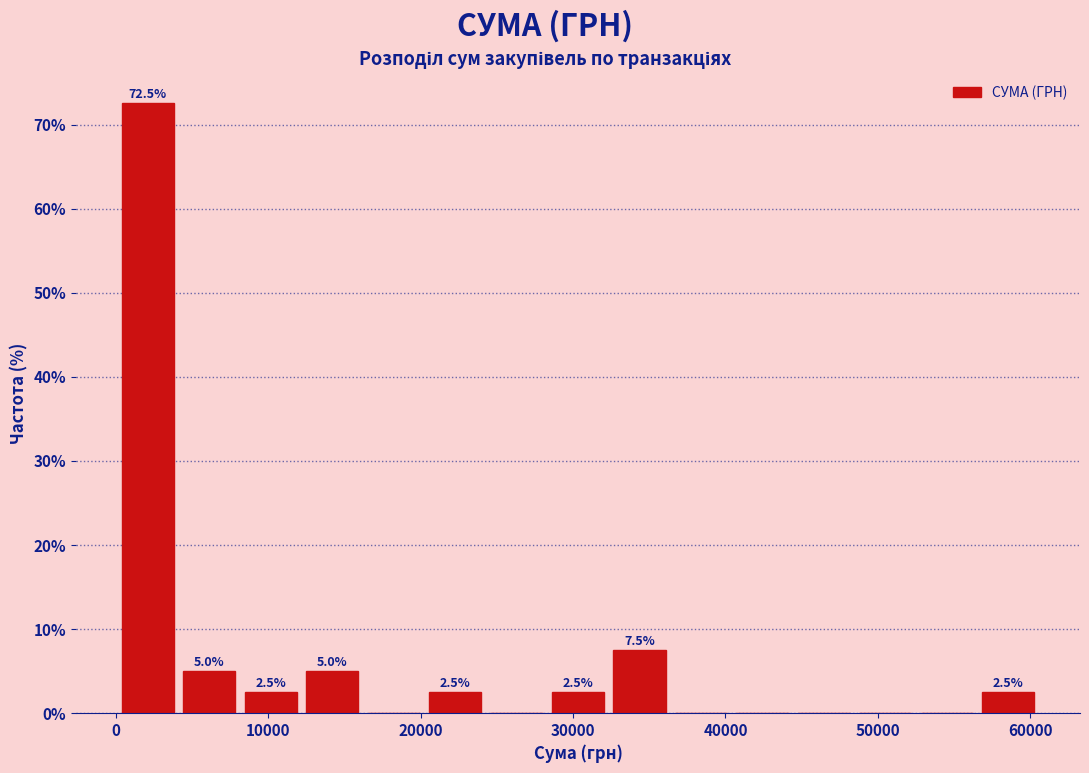

Over which range of the x-axis is the bar tallest?

0 to 4000